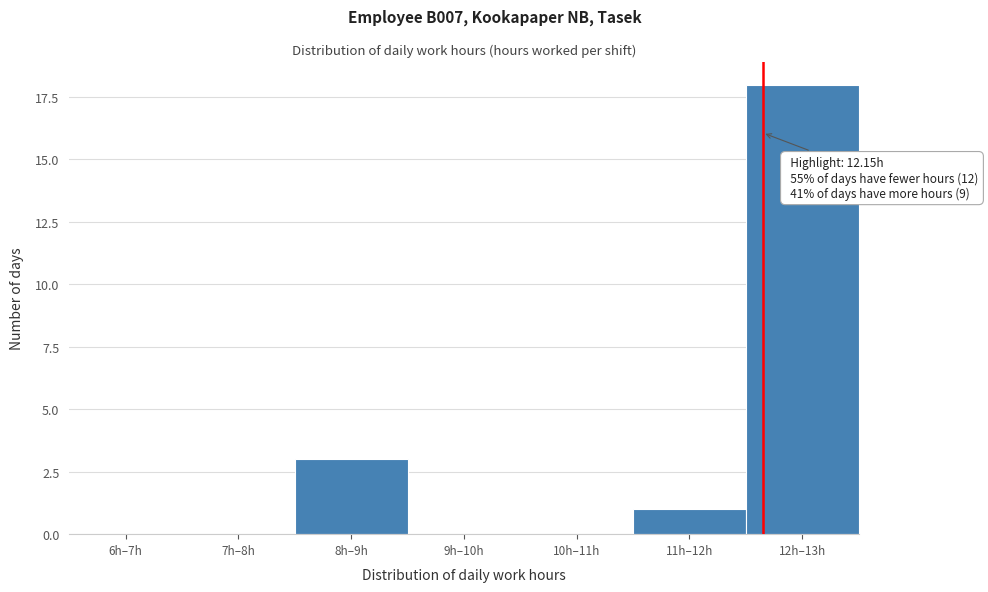

Reading left to right, extract all data points from this chart.

6h–7h=0	7h–8h=0	8h–9h=3	9h–10h=0	10h–11h=0	11h–12h=1	12h–13h=18